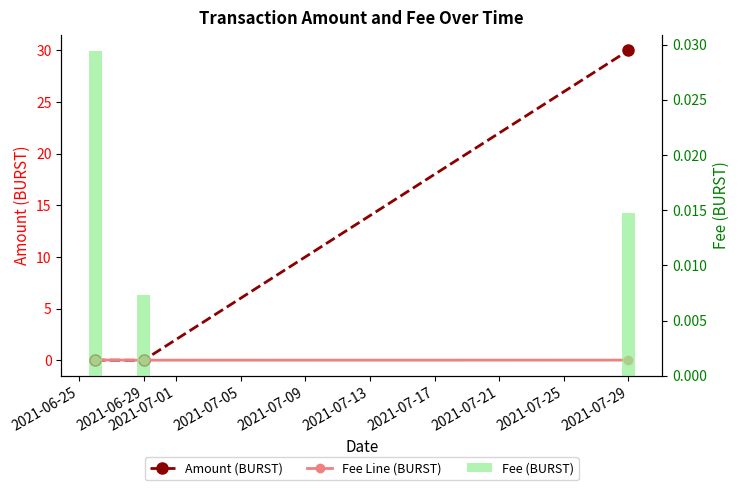

Reading left to right, transcribe all the data shown in this chart.

Amount (BURST): 0.0	0.0	30.0
Fee Line (BURST): 0.0	0.0	0.0
Fee (BURST): 0.0	0.0	0.0